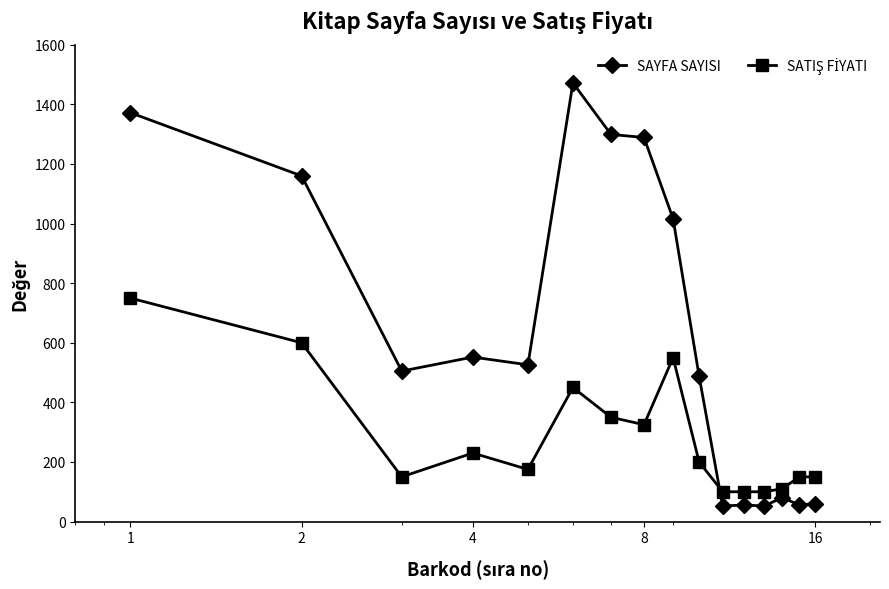

How many values in the SAYFA SAYISI series are below 526?

8